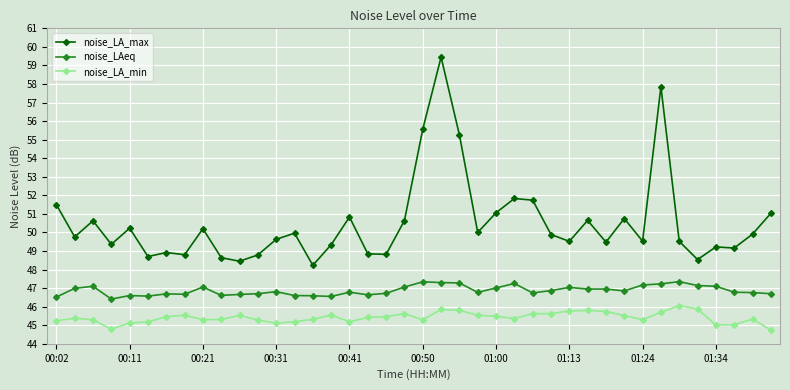

True or false: noise_LAeq and noise_LA_min cross at least once.

False